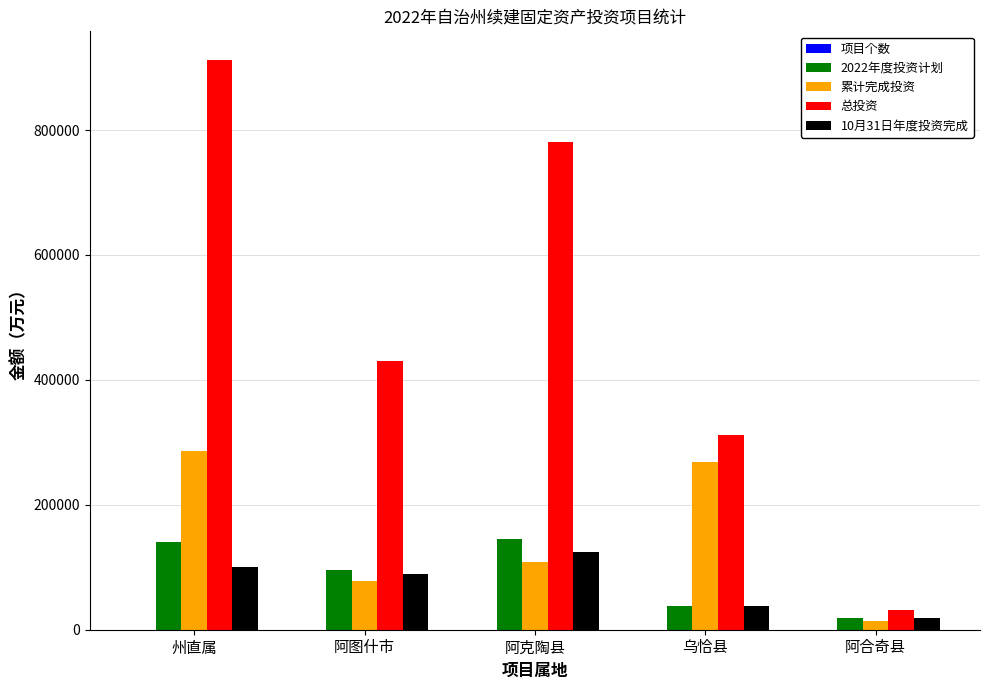

Does the chart contain stacked bars?

No